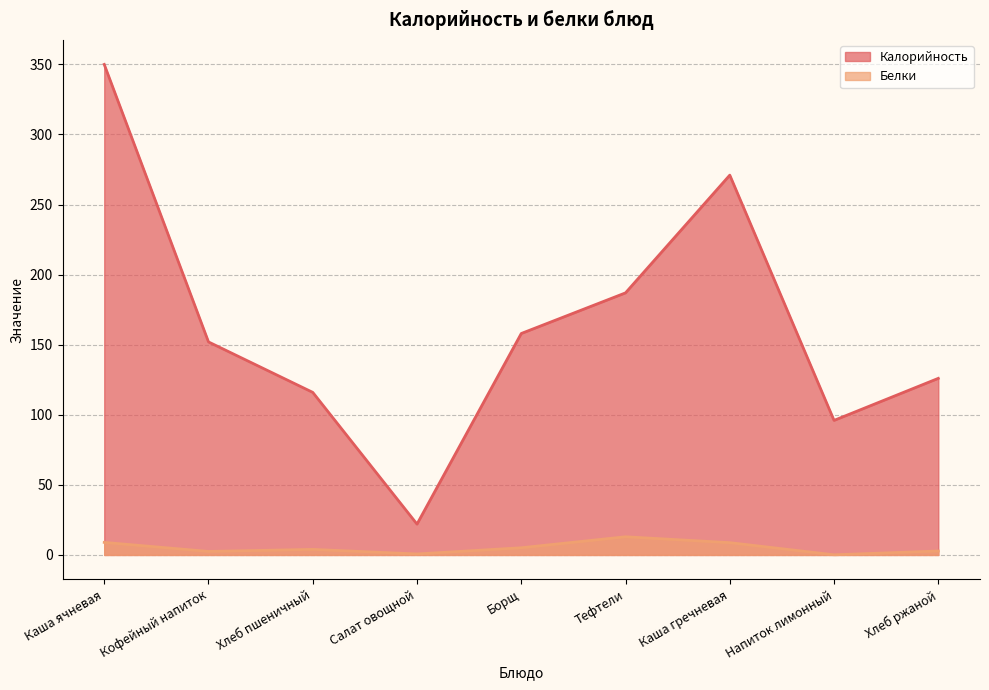

Reading left to right, transcribe all the data shown in this chart.

Калорийность: 350.0	152.0	116.0	22.0	158.0	187.0	271.0	96.0	126.0
Белки: 8.9	2.5	4.0	0.7	5.1	13.0	8.8	0.1	2.8